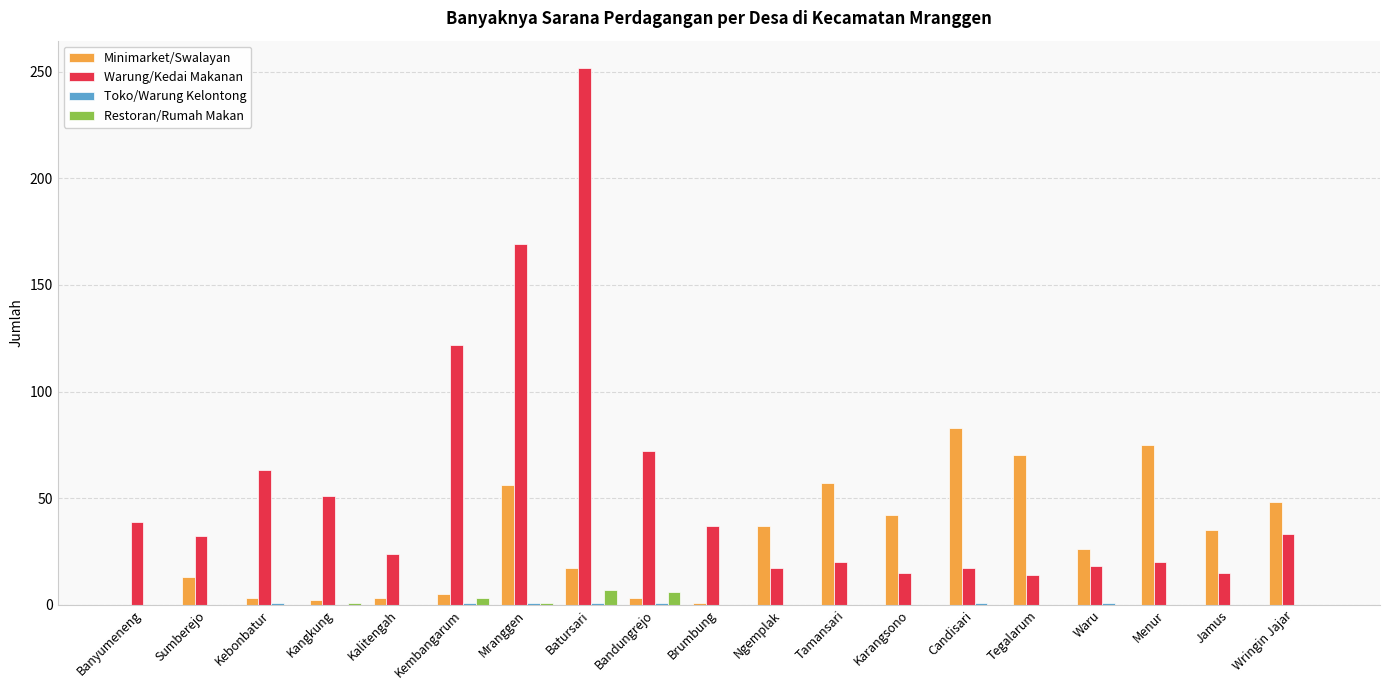

Is it true that Minimarket/Swalayan equals 0 at Banyumeneng?

True